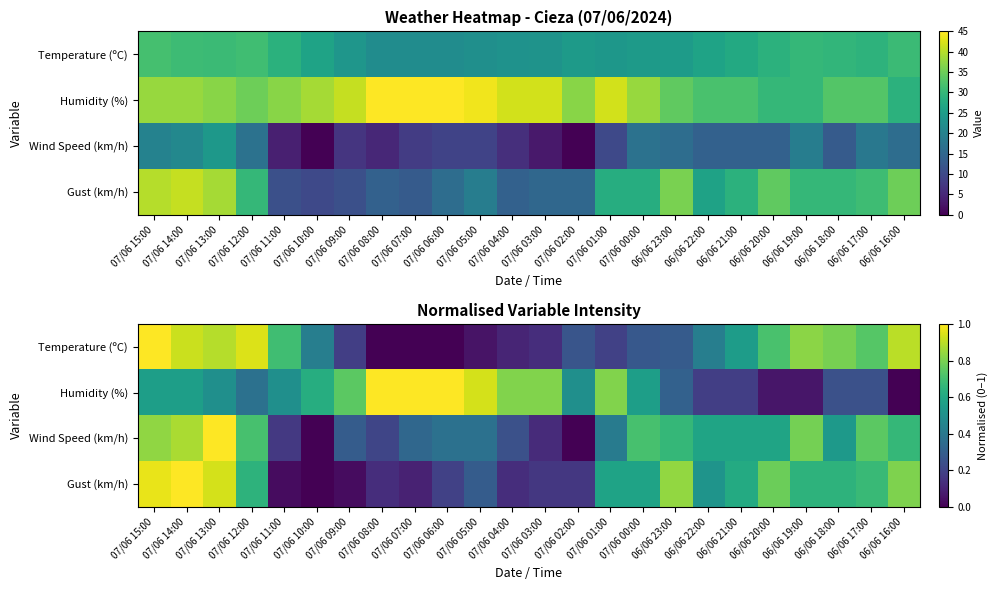

Is the value of Wind Speed (km/h) at 07/06 13:00 greater than the value of Humidity (%) at 07/06 00:00?

Yes